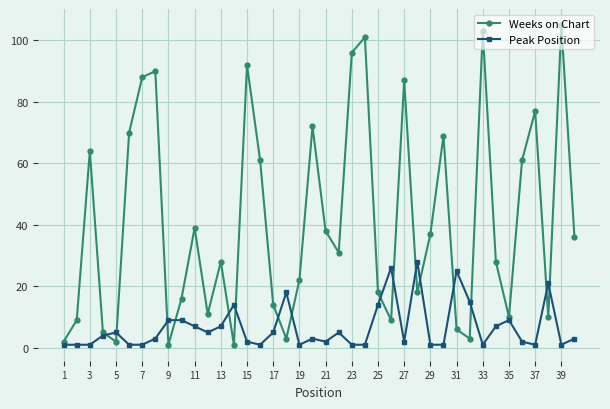

True or false: Weeks on Chart and Peak Position intersect in this chart.

True